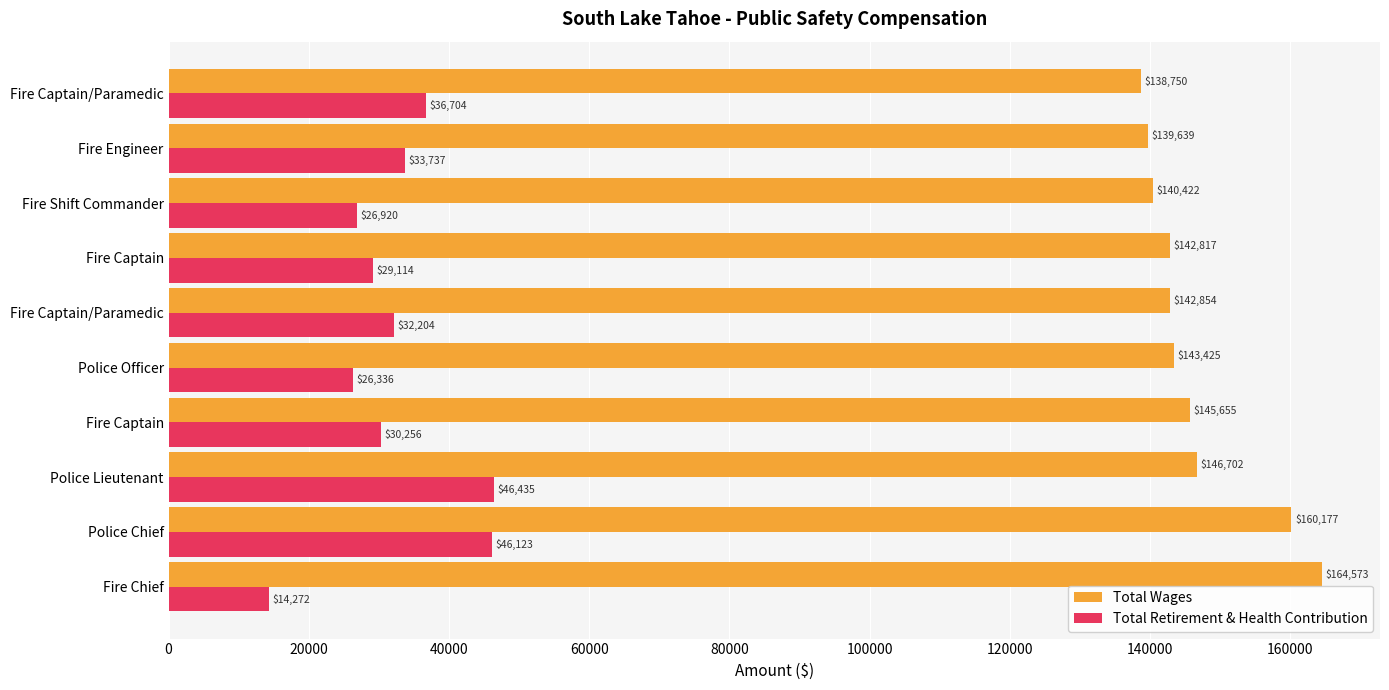

At which label is Total Wages closest to 151661?

Police Lieutenant